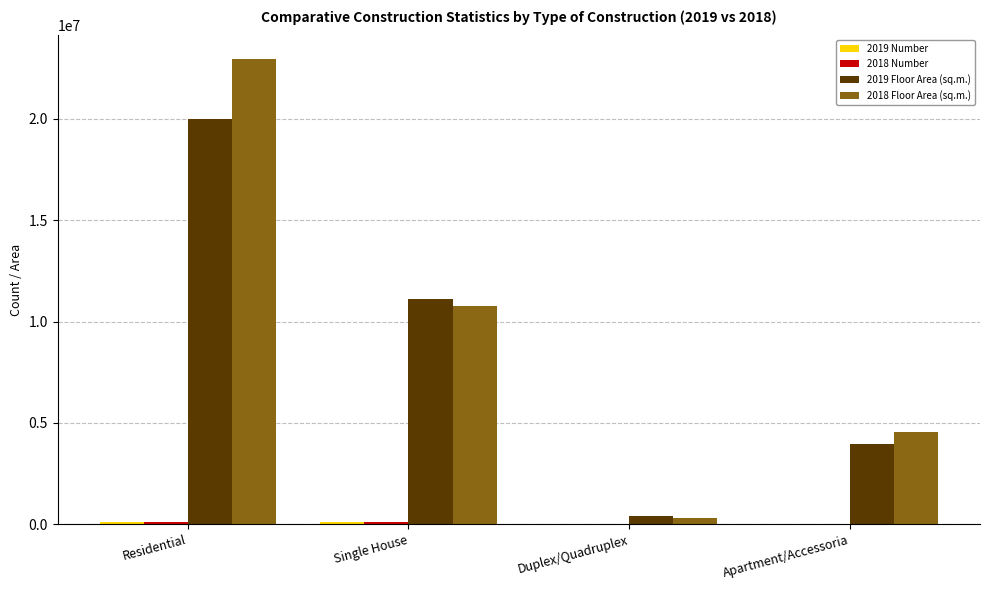

Is it true that 2019 Floor Area (sq.m.) equals 3951735 at Apartment/Accessoria?

True